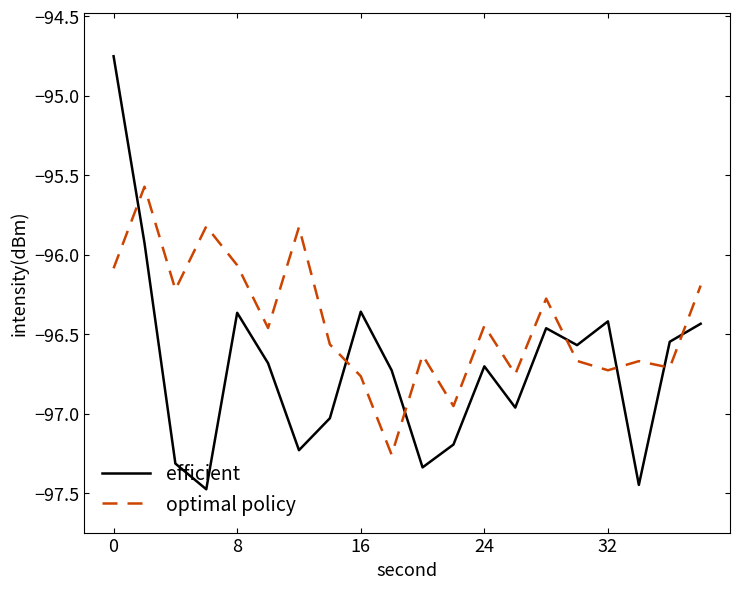

Rank the series by their average value, from lowest to highest.

efficient, optimal policy